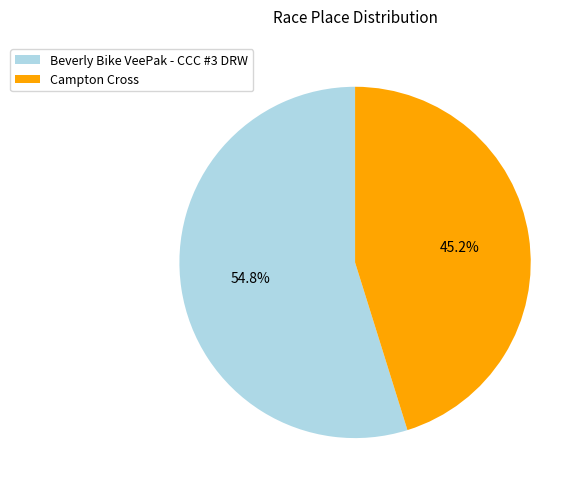

How many segments does this pie chart have?

2